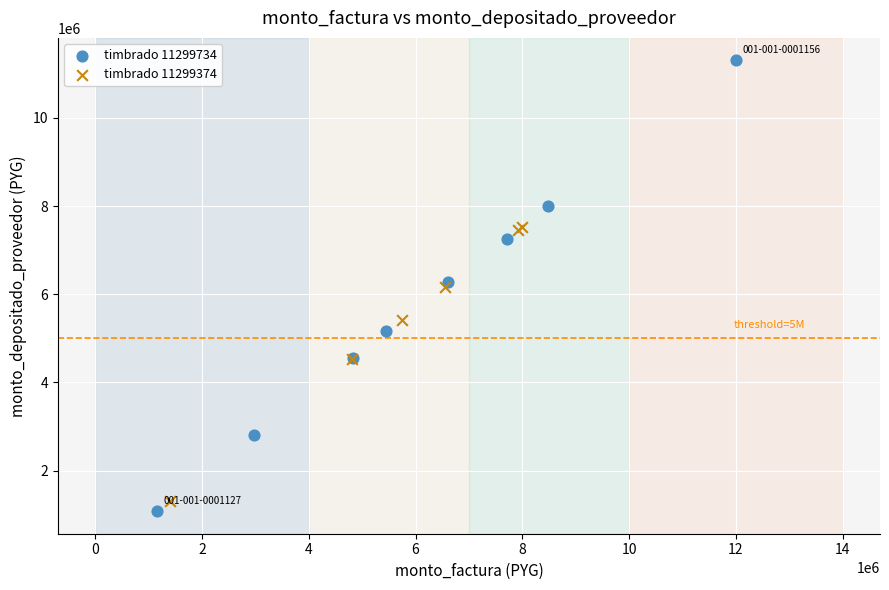

Which series has the widest spread of Y values?

timbrado 11299734